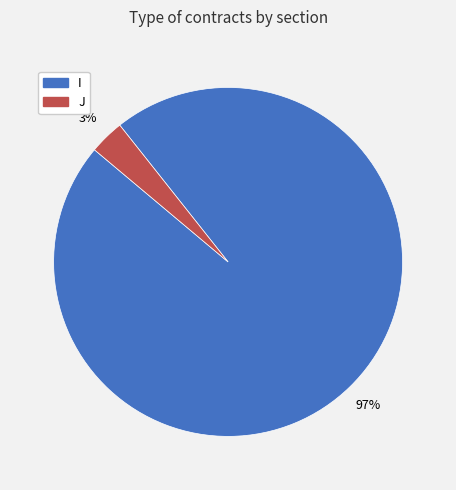

Count the number of slices in the pie.

2